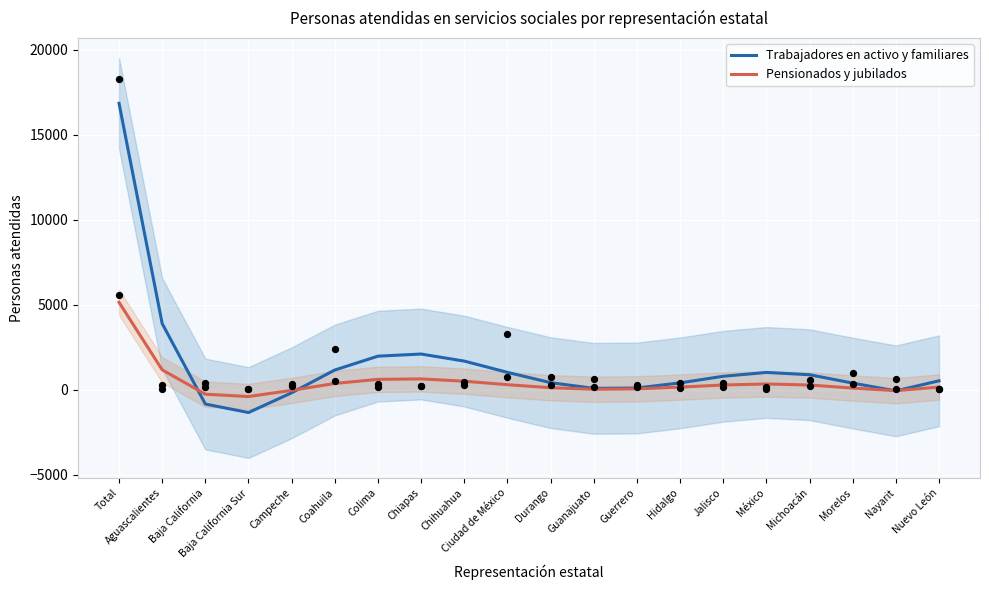

At how many categories does at least one series exceed 6757?

1